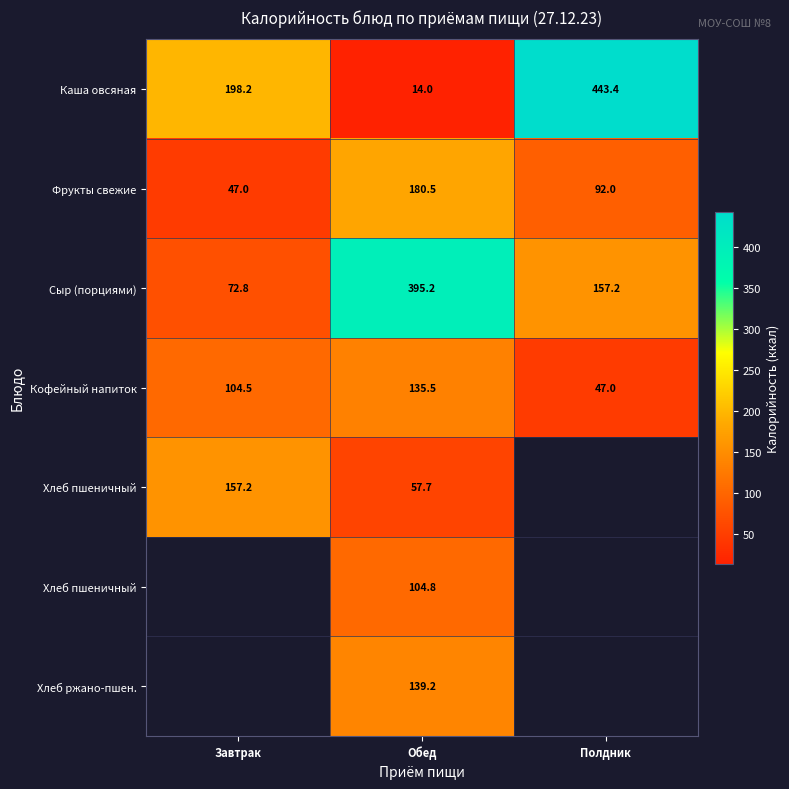

What is the total value across all series at Обед?

1027.0